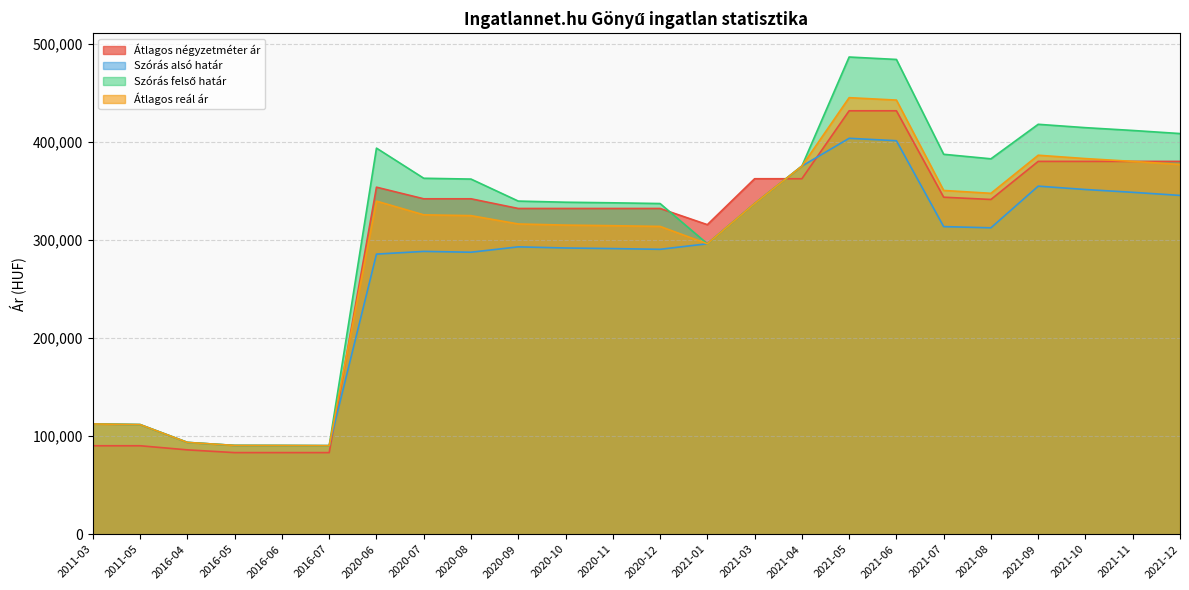

True or false: Szórás felső határ and Átlagos reál ár cross at least once.

False